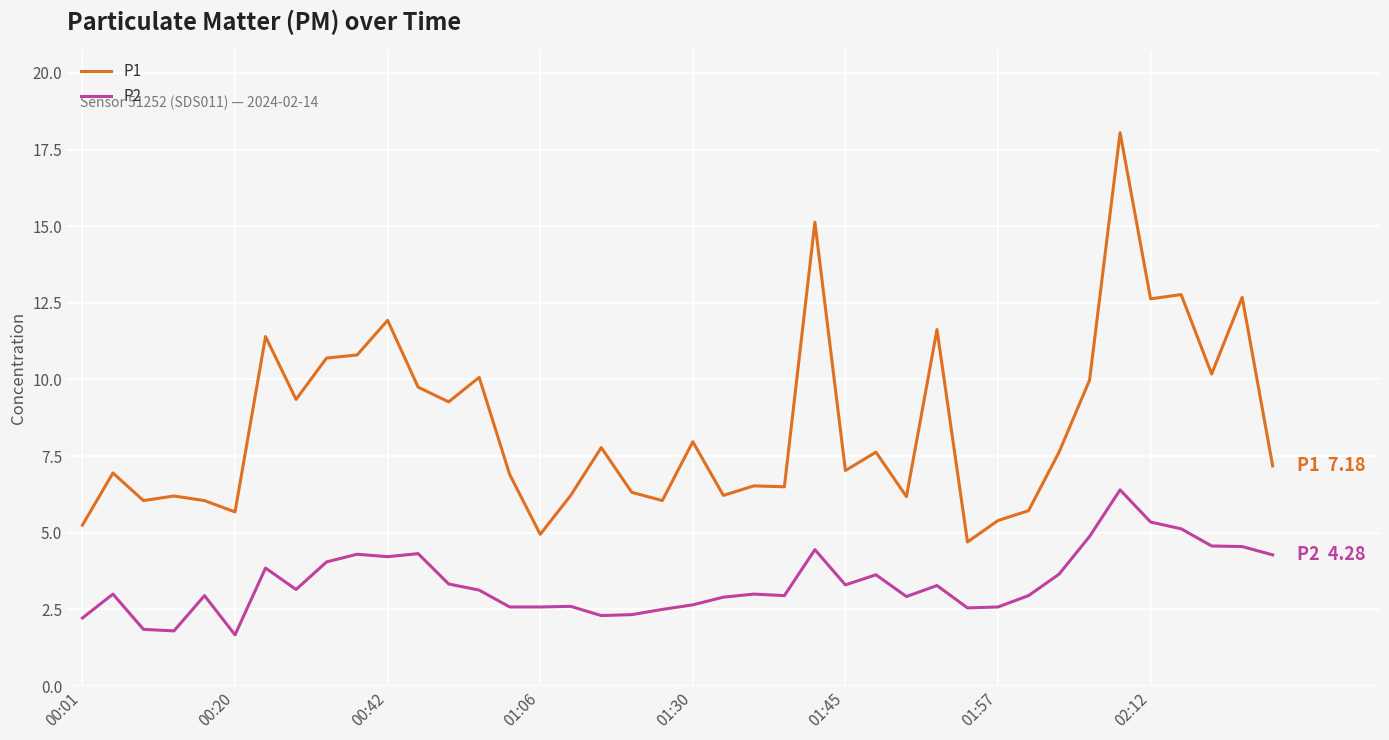

Which series has the largest total across all categories?

P1